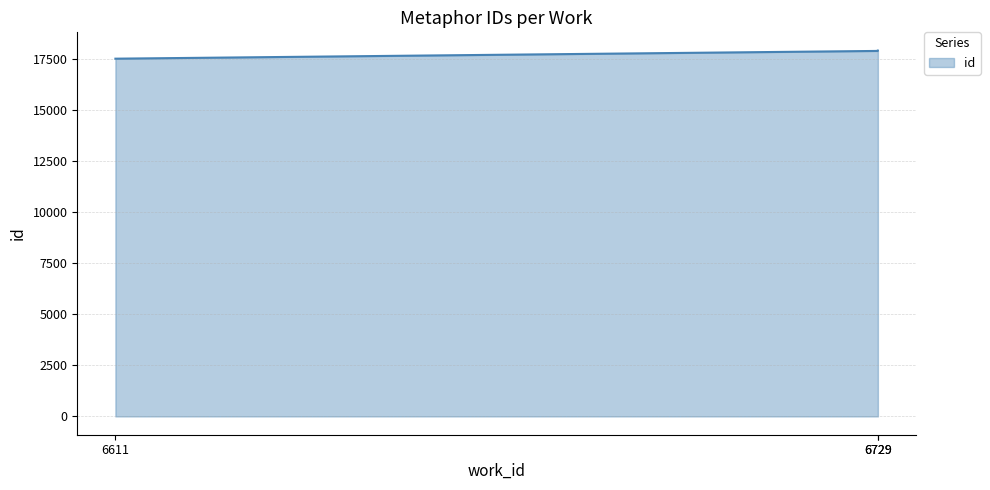

What is the sum of all values?

53392